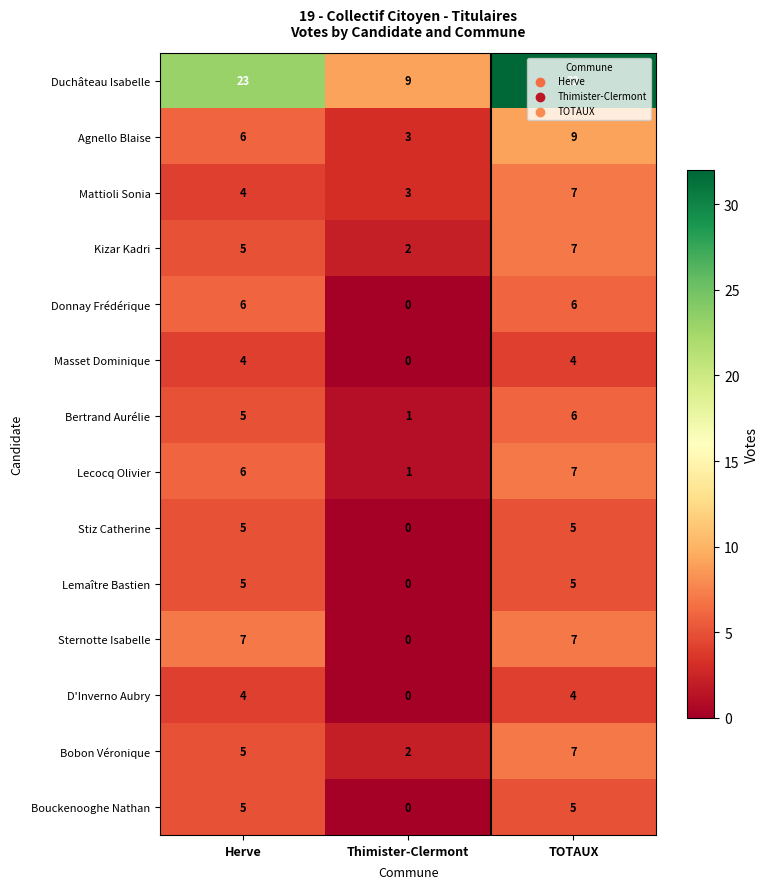

Between Herve and TOTAUX, which series saw the biggest shift?

Duchâteau Isabelle